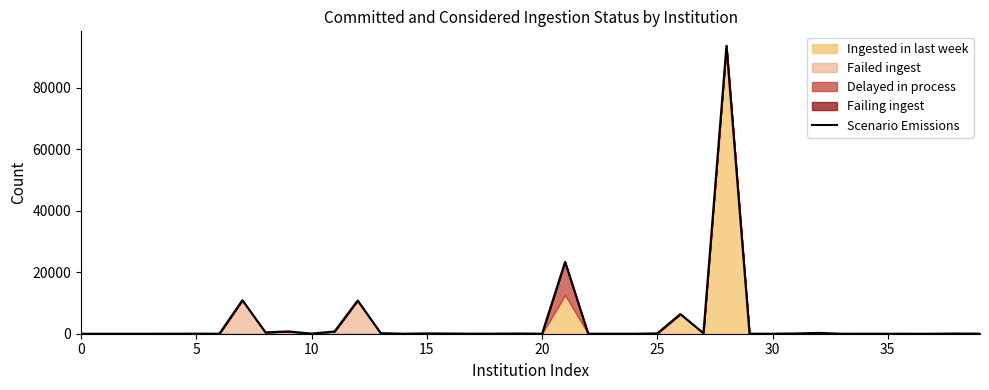

True or false: the data shows 48 at 18.

False